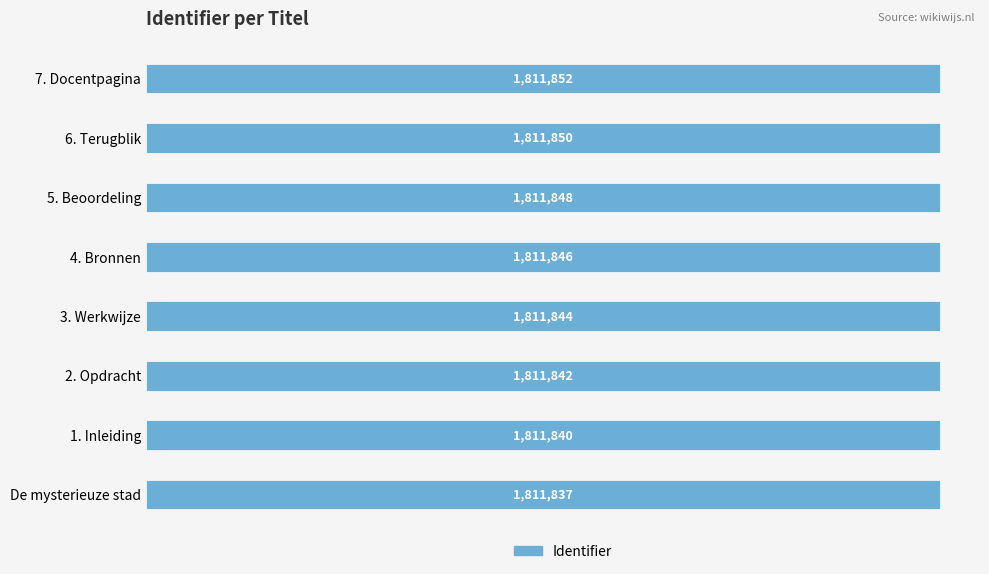

Reading top to bottom, transcribe all the data shown in this chart.

7. Docentpagina=1811852	6. Terugblik=1811850	5. Beoordeling=1811848	4. Bronnen=1811846	3. Werkwijze=1811844	2. Opdracht=1811842	1. Inleiding=1811840	De mysterieuze stad=1811837